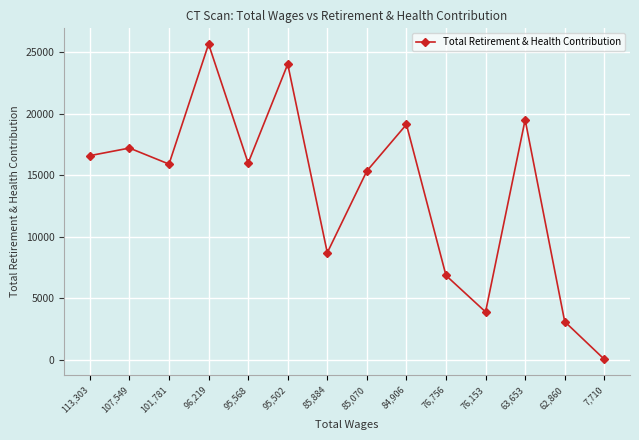

Which has a higher value, 96,219 or 85,070?

96,219